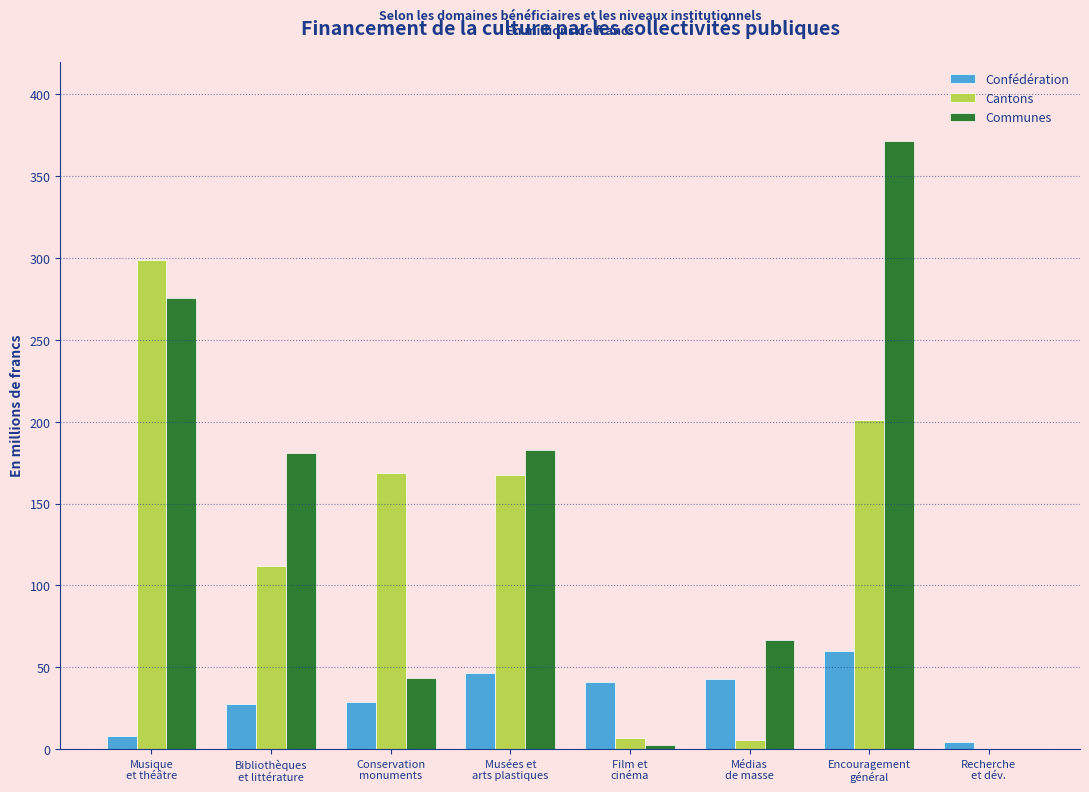

What is the sum of all Confédération values?

258.1